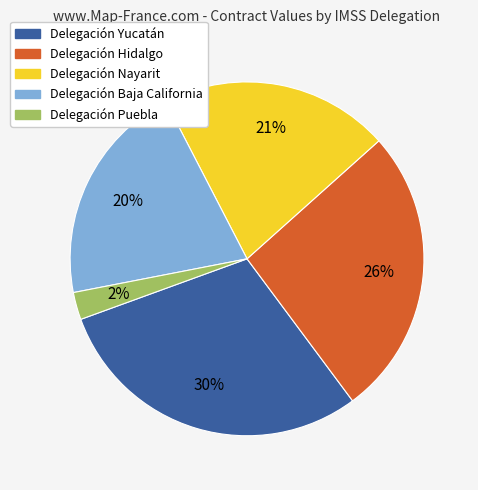

How many segments does this pie chart have?

5